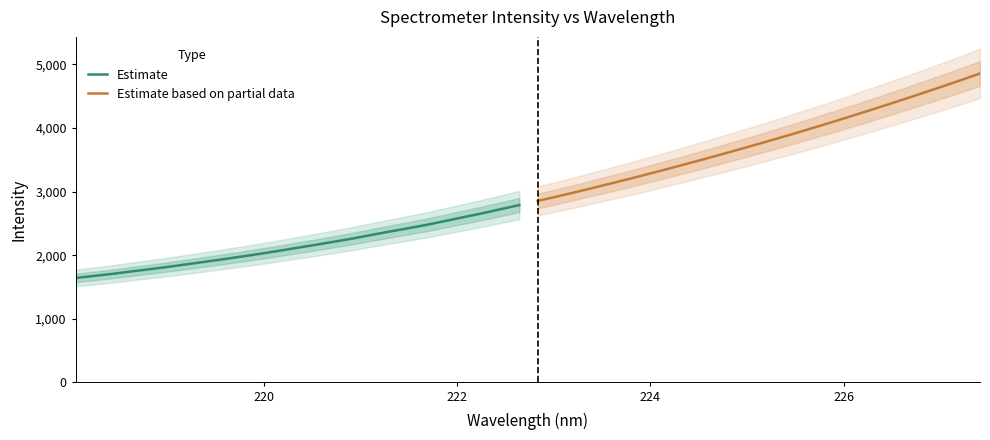

What is the lowest value of the Estimate series?

1642.1